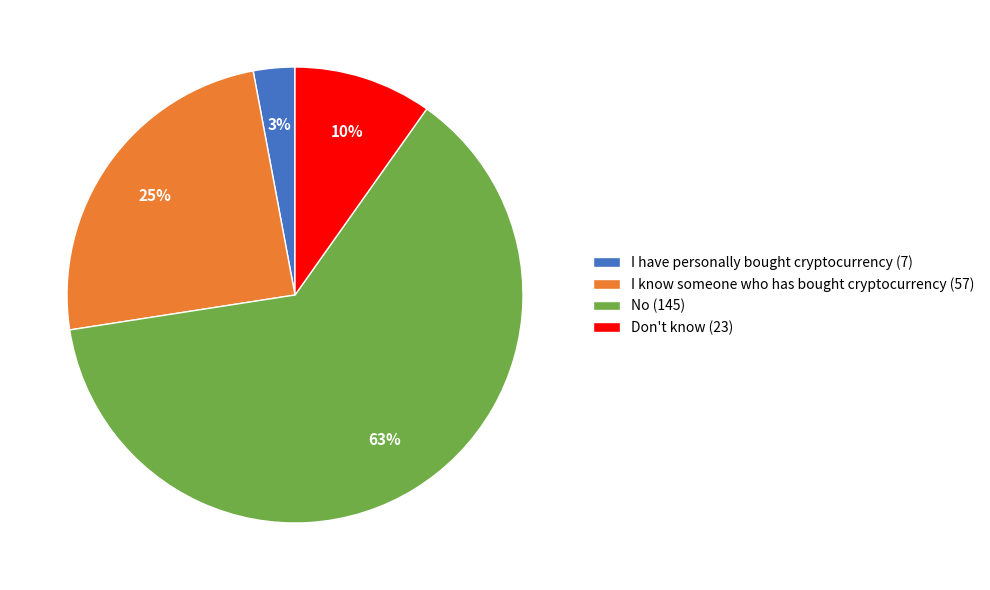

Which category has the biggest portion of the pie?

No